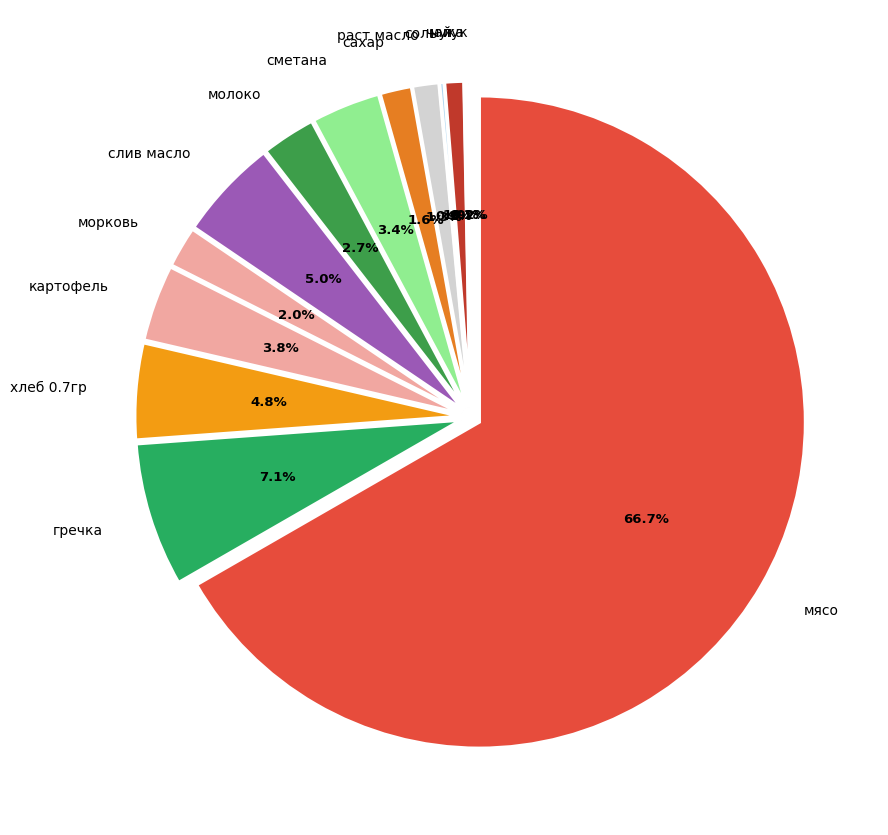

To the nearest percent, what is the combined percentage of чай and мука?

1%